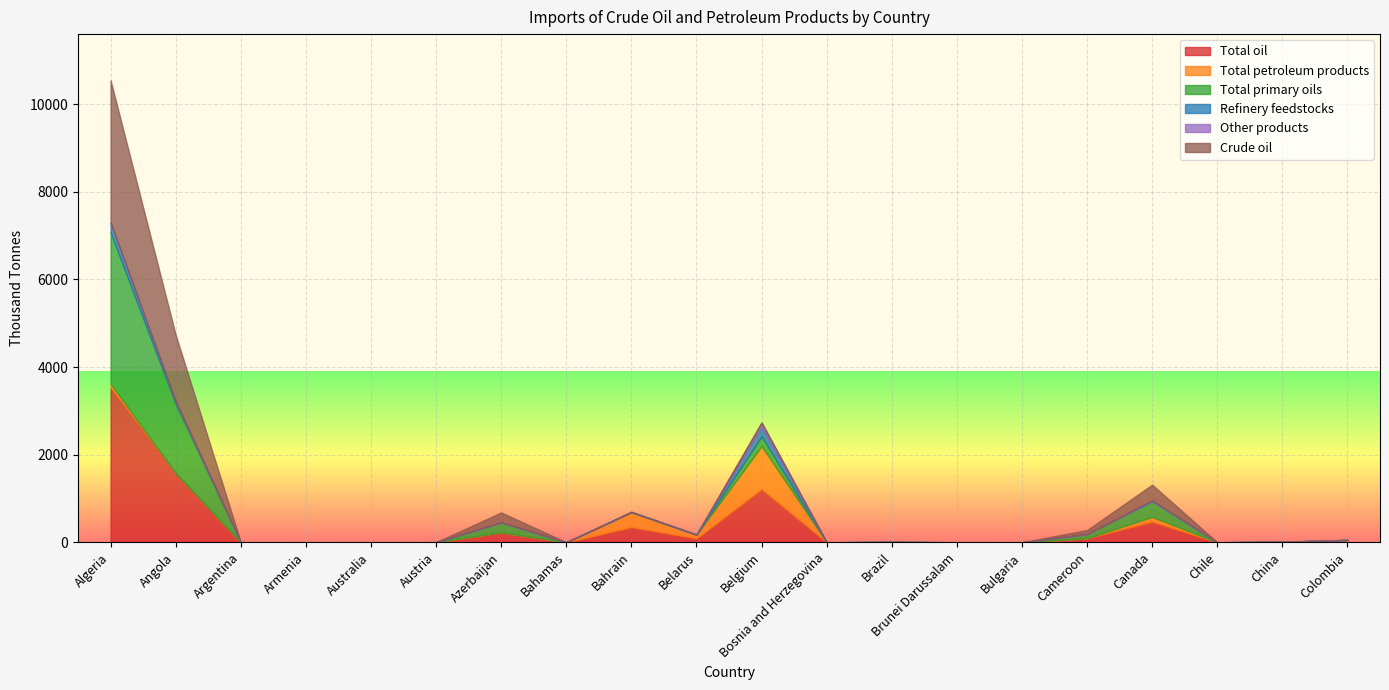

Reading right to left, list all the values displayed in this chart.

Total oil: Colombia=27.0	China=5.9	Chile=0.0	Canada=469.8	Cameroon=92.9	Bulgaria=0.0	Brunei Darussalam=0.0	Brazil=4.0	Bosnia and Herzegovina=0.0	Belgium=1210.4	Belarus=87.7	Bahrain=345.8	Bahamas=0.0	Azerbaijan=226.8	Austria=2.0	Australia=0.0	Armenia=0.0	Argentina=0.0	Angola=1578.3	Algeria=3539.7
Total petroleum products: Colombia=27.0	China=5.9	Chile=0.0	Canada=110.8	Cameroon=0.0	Bulgaria=0.0	Brunei Darussalam=0.0	Brazil=4.0	Bosnia and Herzegovina=0.0	Belgium=986.3	Belarus=87.7	Bahrain=345.8	Bahamas=0.0	Azerbaijan=0.0	Austria=0.0	Australia=0.0	Armenia=0.0	Argentina=0.0	Angola=0.0	Algeria=80.2
Total primary oils: Colombia=0.0	China=0.0	Chile=0.0	Canada=359.0	Cameroon=92.9	Bulgaria=0.0	Brunei Darussalam=0.0	Brazil=0.0	Bosnia and Herzegovina=0.0	Belgium=224.2	Belarus=0.0	Bahrain=0.0	Bahamas=0.0	Azerbaijan=226.8	Austria=0.0	Australia=0.0	Armenia=0.0	Argentina=0.0	Angola=1578.3	Algeria=3459.5
Refinery feedstocks: Colombia=0.0	China=0.0	Chile=0.0	Canada=0.0	Cameroon=0.0	Bulgaria=0.0	Brunei Darussalam=0.0	Brazil=0.0	Bosnia and Herzegovina=0.0	Belgium=212.8	Belarus=0.0	Bahrain=0.0	Bahamas=0.0	Azerbaijan=0.0	Austria=0.0	Australia=0.0	Armenia=0.0	Argentina=0.0	Angola=59.1	Algeria=206.9
Other products: Colombia=0.0	China=0.0	Chile=0.0	Canada=16.9	Cameroon=0.0	Bulgaria=0.0	Brunei Darussalam=0.0	Brazil=0.0	Bosnia and Herzegovina=0.0	Belgium=92.2	Belarus=0.0	Bahrain=0.0	Bahamas=0.0	Azerbaijan=0.0	Austria=0.0	Australia=0.0	Armenia=0.0	Argentina=0.0	Angola=0.0	Algeria=8.1
Crude oil: Colombia=0.0	China=0.0	Chile=0.0	Canada=359.0	Cameroon=92.9	Bulgaria=0.0	Brunei Darussalam=0.0	Brazil=0.0	Bosnia and Herzegovina=0.0	Belgium=11.3	Belarus=0.0	Bahrain=0.0	Bahamas=0.0	Azerbaijan=226.8	Austria=0.0	Australia=0.0	Armenia=0.0	Argentina=0.0	Angola=1519.2	Algeria=3252.7